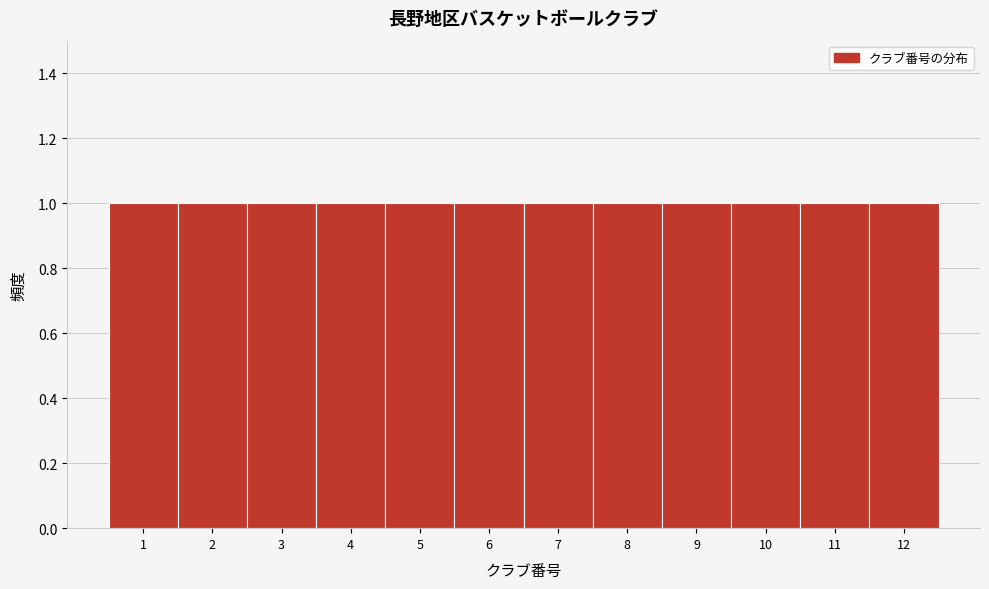

How tall is the bar that spans 10.5 to 11.5 on the x-axis? The values are not printed on the chart, so give them approximately, as read against the axis.

1